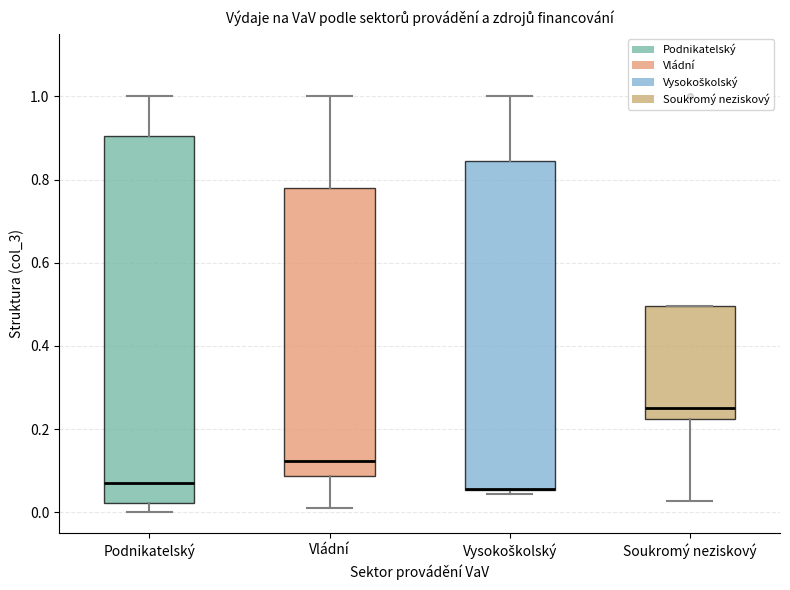

Which box is the tallest, from its lower edge to its upper edge?

Podnikatelský